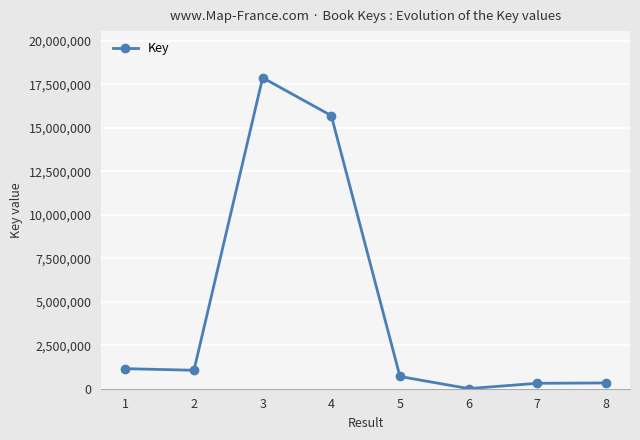

What is the minimum value shown in the chart?

7193